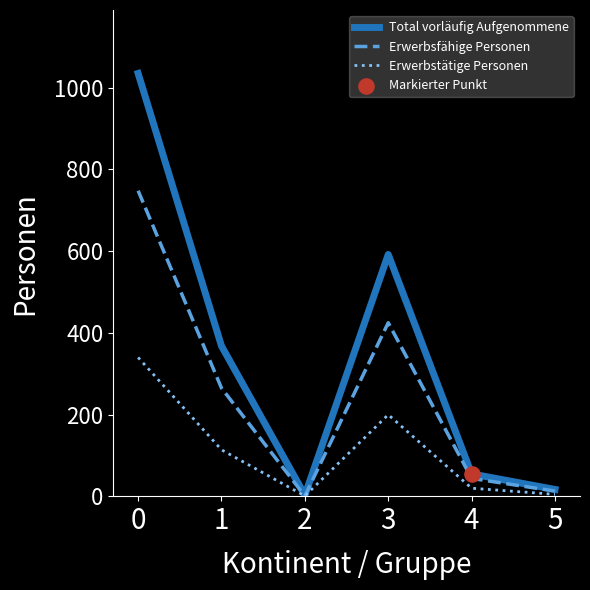

Is the value of Erwerbstätige Personen at 4 greater than the value of Total vorläufig Aufgenommene at 2?

Yes